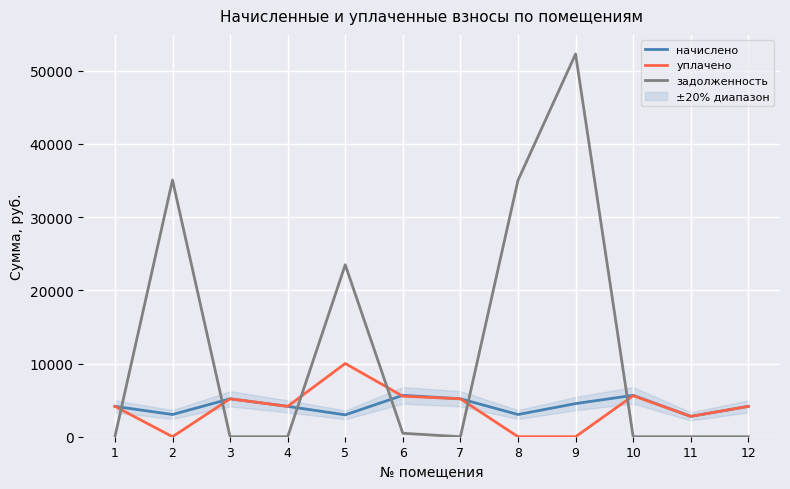

Which series ends up on top after the final intersection of уплачено and начислено?

начислено